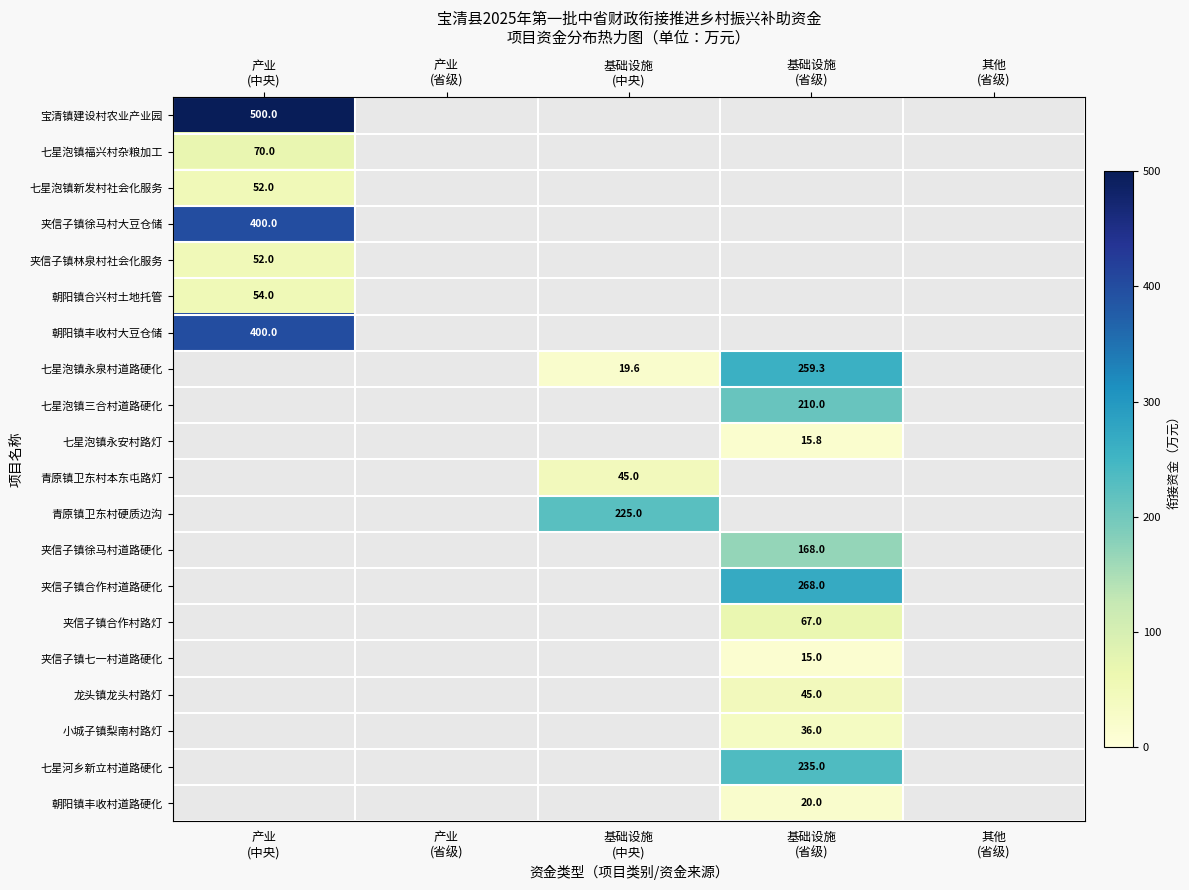

Is it true that 七星泡镇新发村社会化服务 equals 52.0 at 产业 (中央)?

True